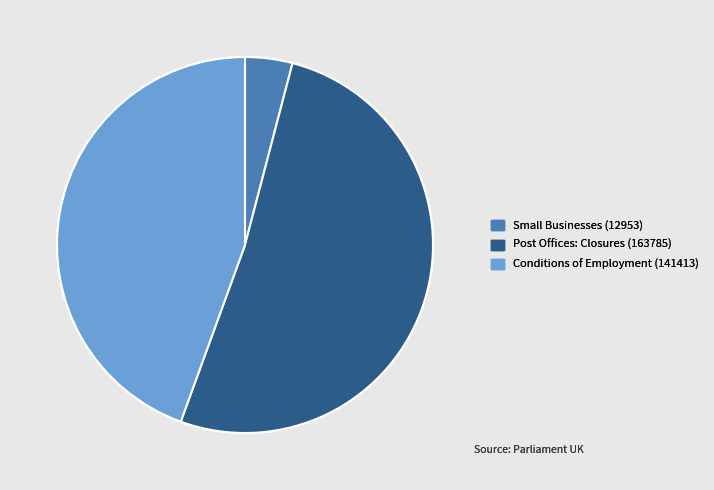

Rank the categories by value from highest to lowest.

Post Offices: Closures (163785), Conditions of Employment (141413), Small Businesses (12953)